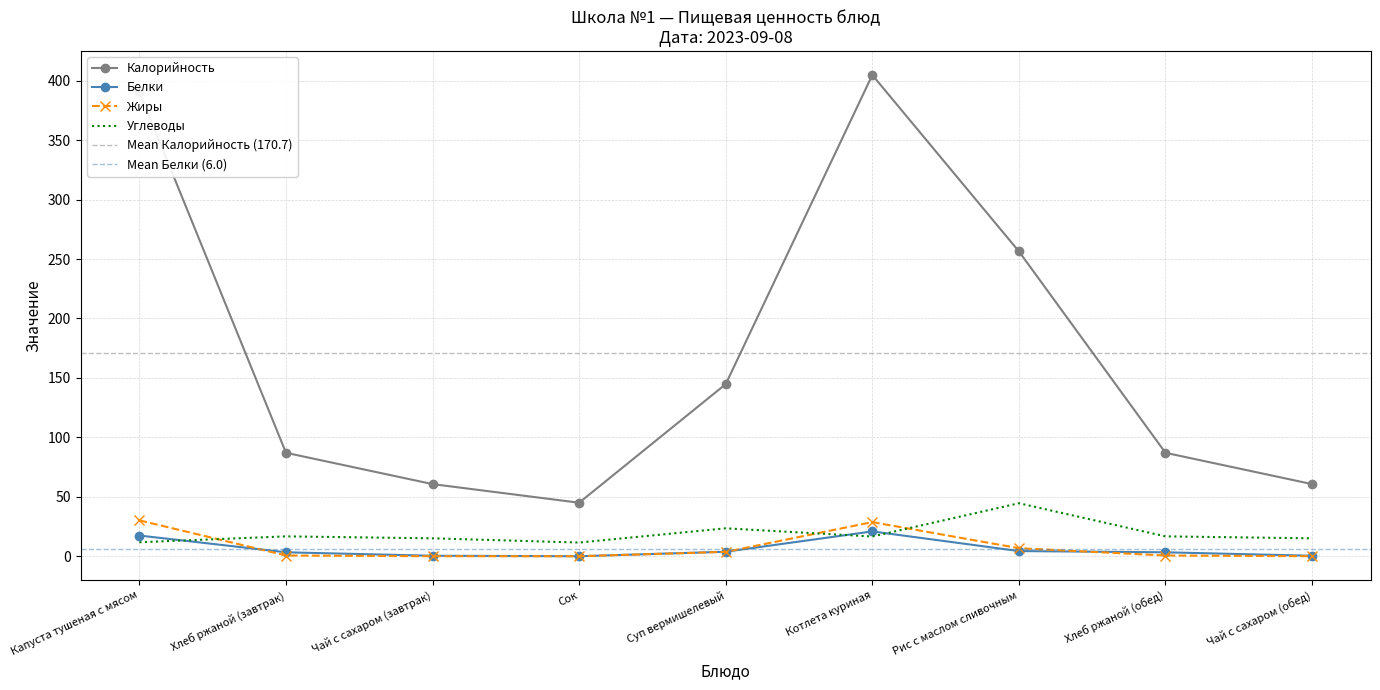

List the labels in order of Калорийность value, smallest first.

Сок, Чай с сахаром (завтрак), Чай с сахаром (обед), Хлеб ржаной (завтрак), Хлеб ржаной (обед), Суп вермишелевый, Рис с маслом сливочным, Капуста тушеная с мясом, Котлета куриная